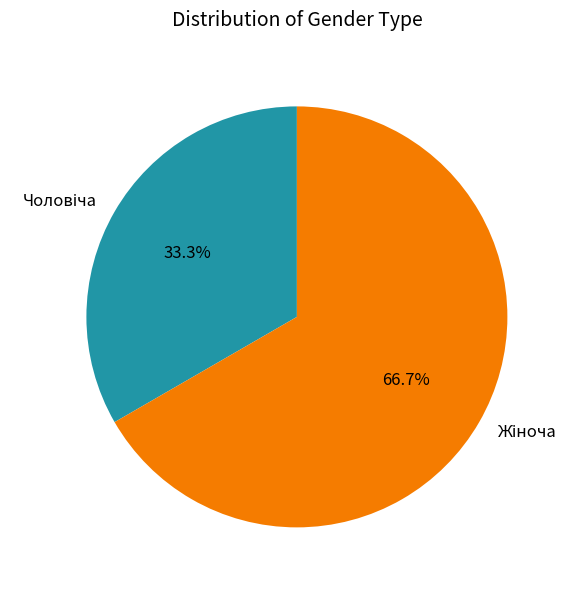

Does any single category account for the majority?

Yes